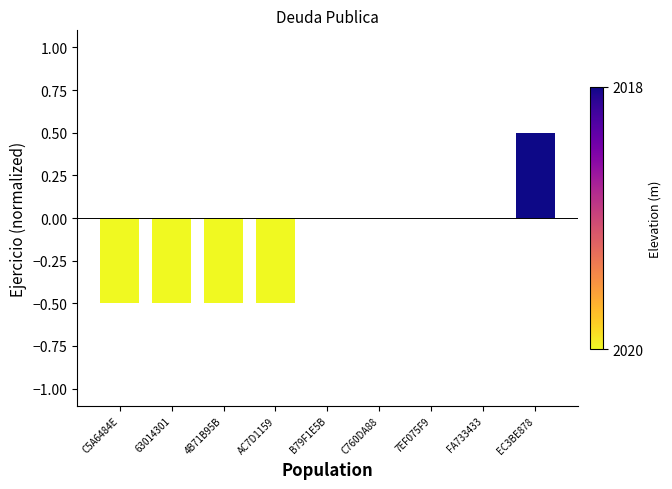

Reading left to right, list all the values displayed in this chart.

-0.5	-0.5	-0.5	-0.5	0.0	0.0	0.0	0.0	0.5